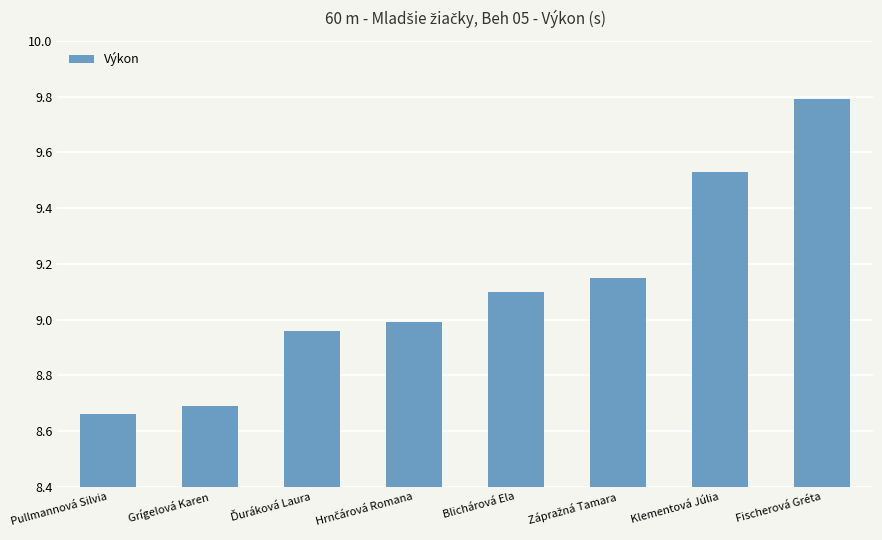

What position from the right is Klementová Júlia?

2